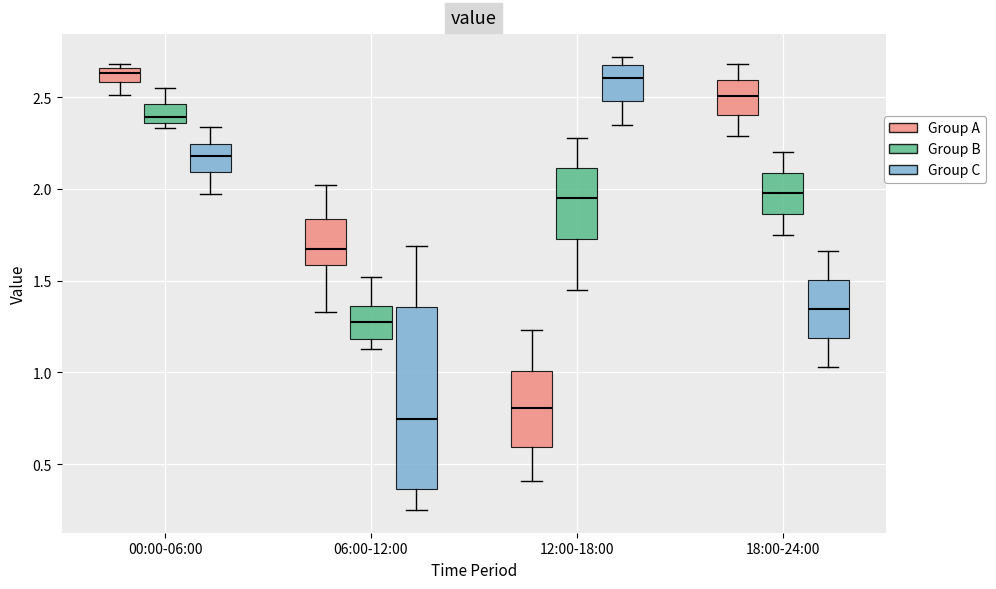

Comparing the boxes themselves (not the whiskers), which one is the tallest?

06:00-12:00 (Group C)